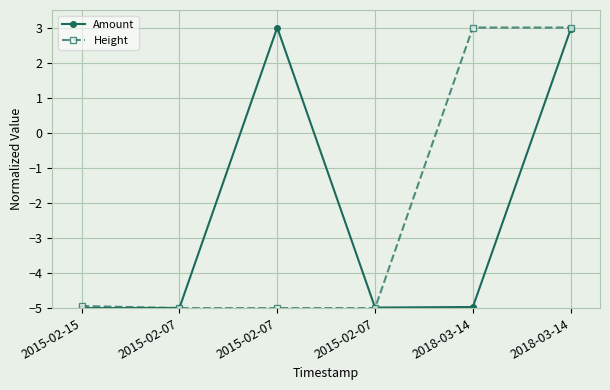

How many values in Height are above zero?

2